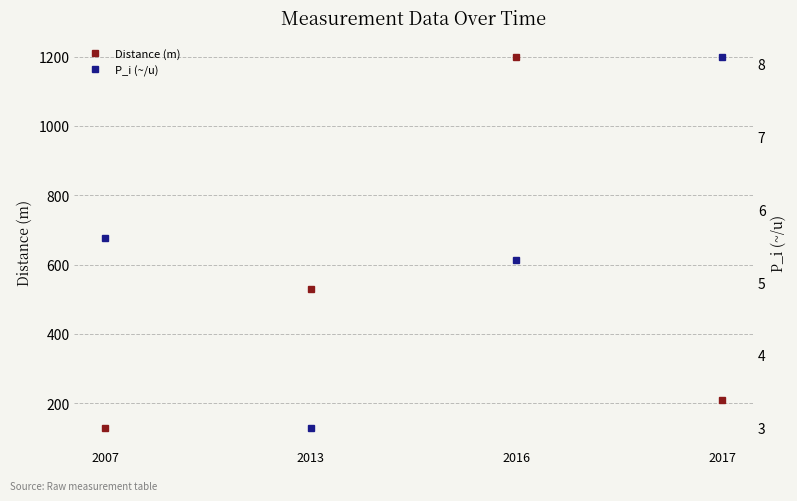

Reading left to right, extract all data points from this chart.

Distance (m): 2007=130.0	2013=530.0	2016=1200.0	2017=210.0
P_i (~/u): 2007=5.6	2013=3.0	2016=5.3	2017=8.1